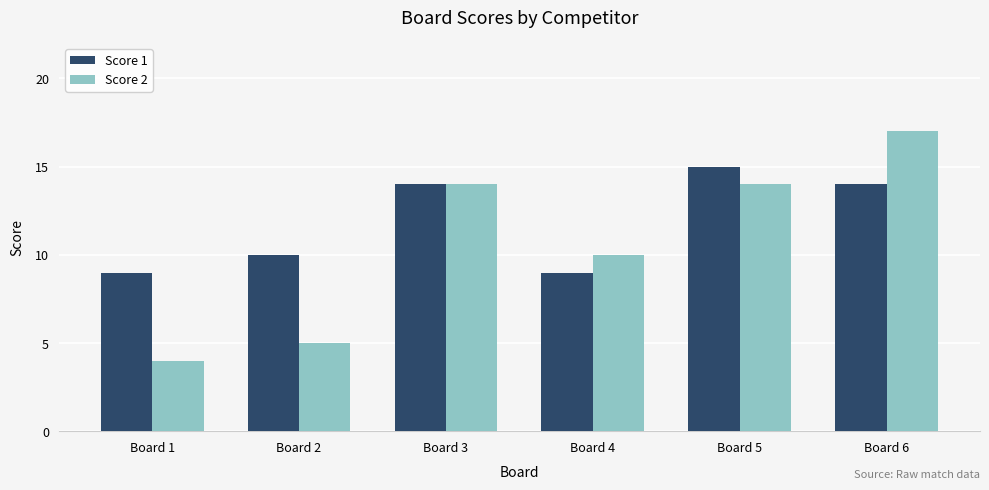

Rank the series by their maximum value, from lowest to highest.

Score 1, Score 2